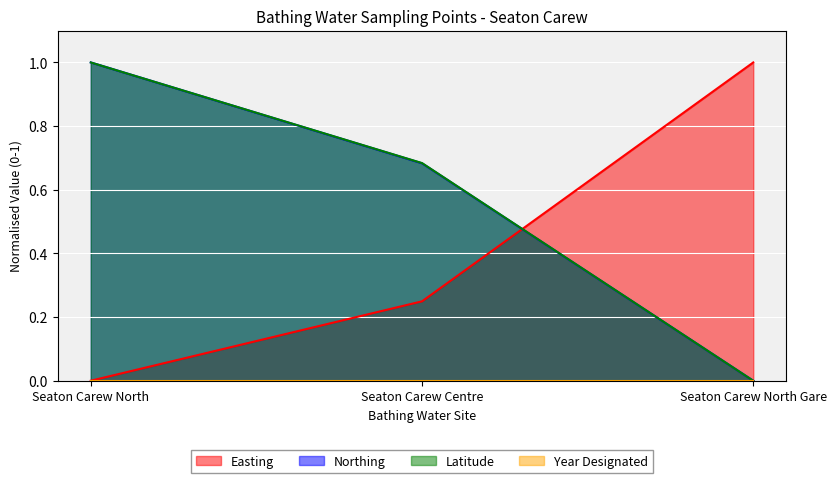

What is the difference between the highest and lowest values at Seaton Carew North?

1.0